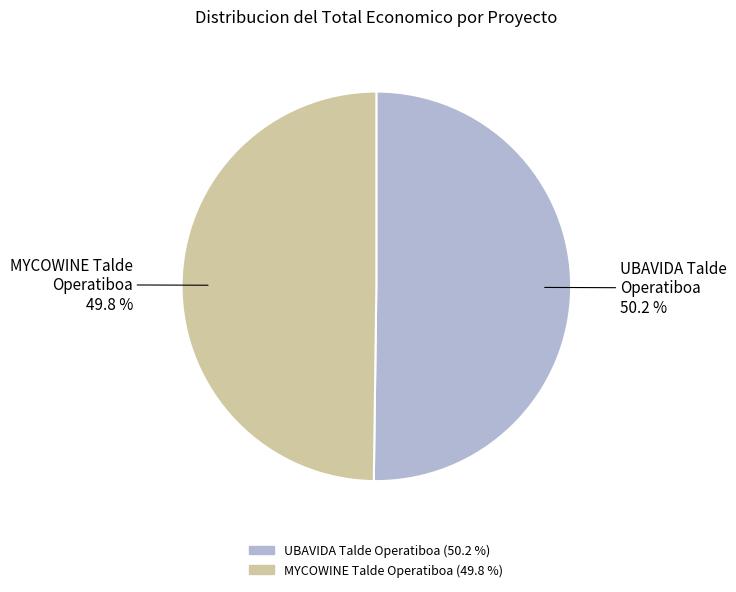

What percentage is the UBAVIDA Talde Operatiboa slice, to the nearest percent?

50%